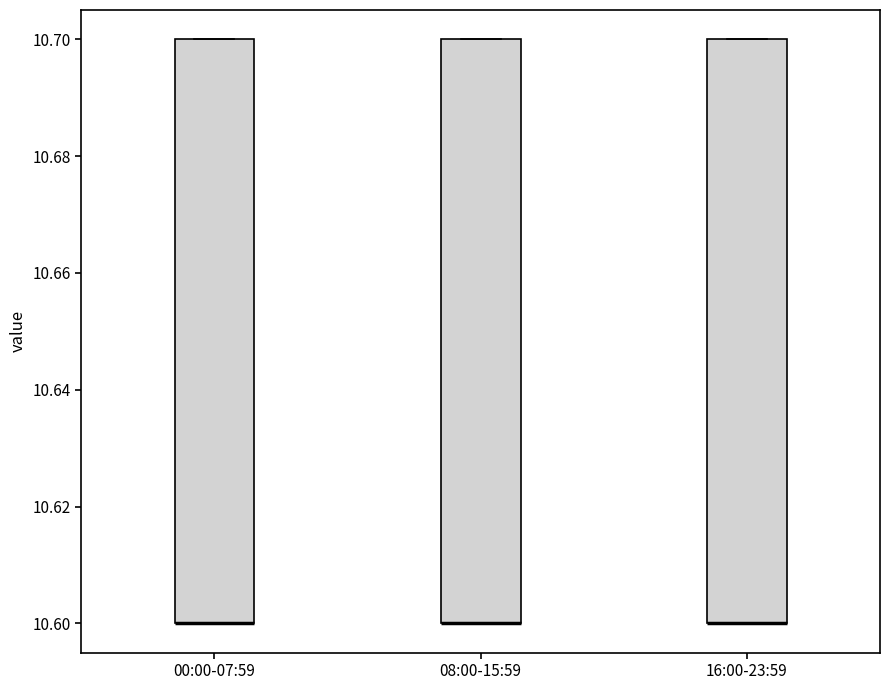

Where is the lower edge of the box for 16:00-23:59 on the y-axis? The values are not printed on the chart, so give them approximately, as read against the axis.

10.6